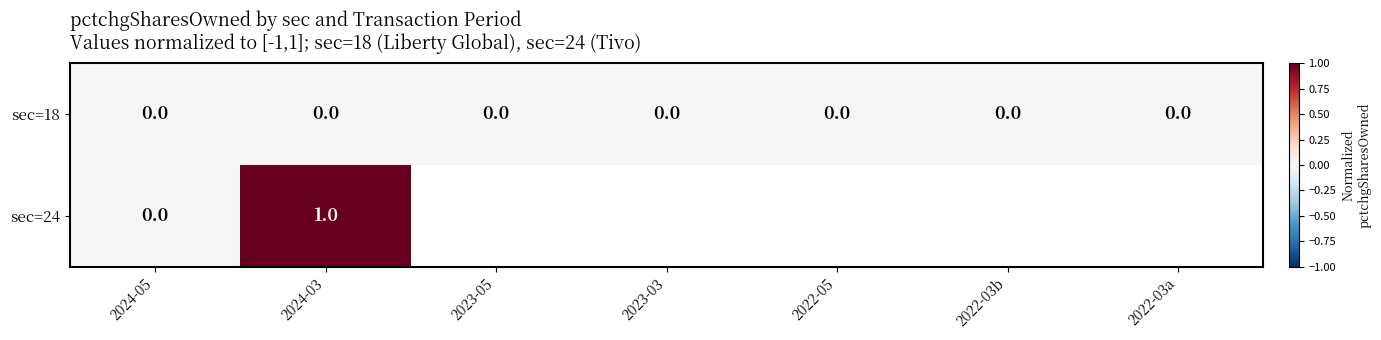

Rank the categories by sec=18 value from highest to lowest.

2022-03b, 2022-05, 2023-05, 2024-05, 2022-03a, 2023-03, 2024-03